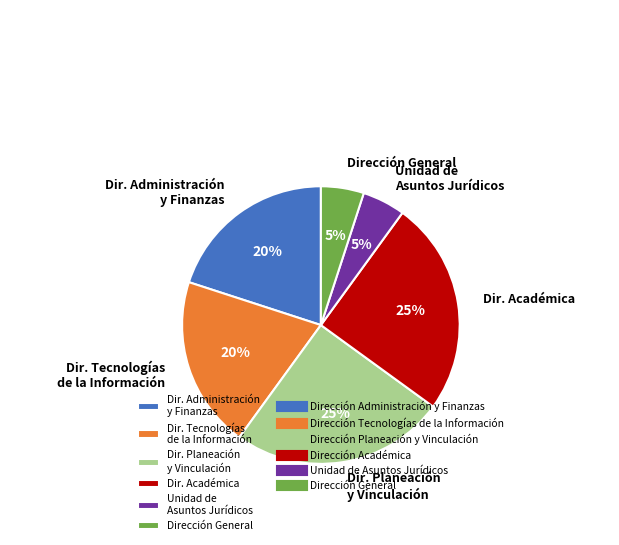

The Dirección General slice represents 5% of the pie. True or false?

True